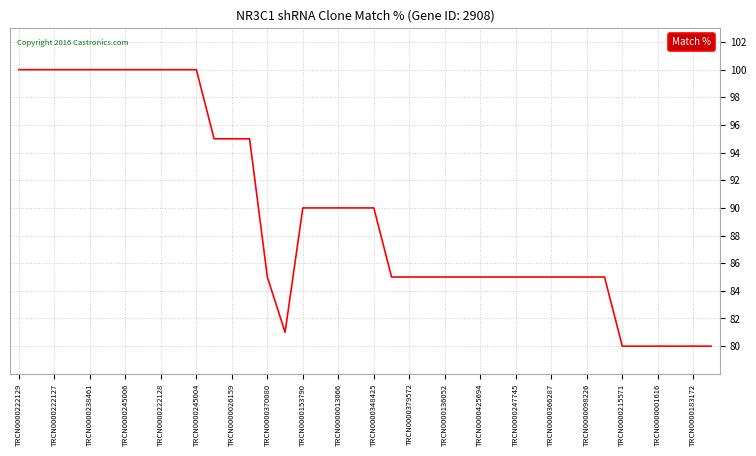

What is the greatest value displayed?

100